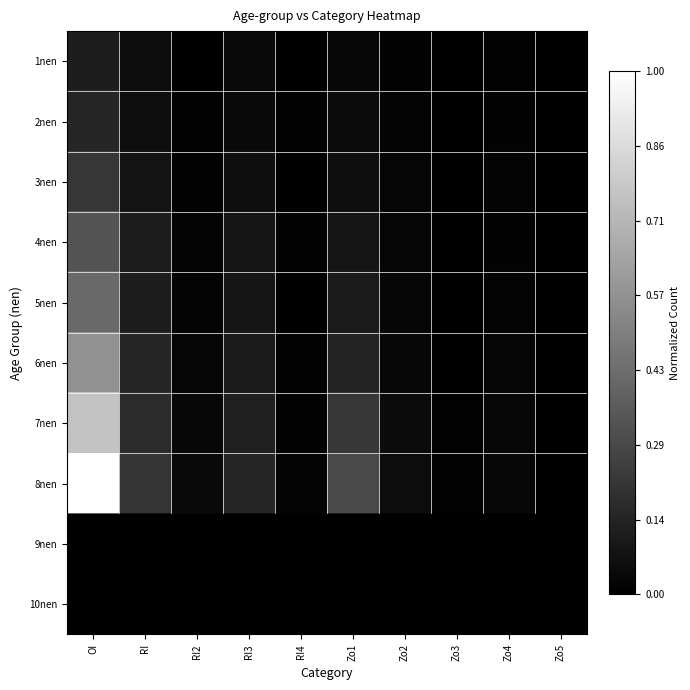

At how many categories does at least one series exceed 0?

10